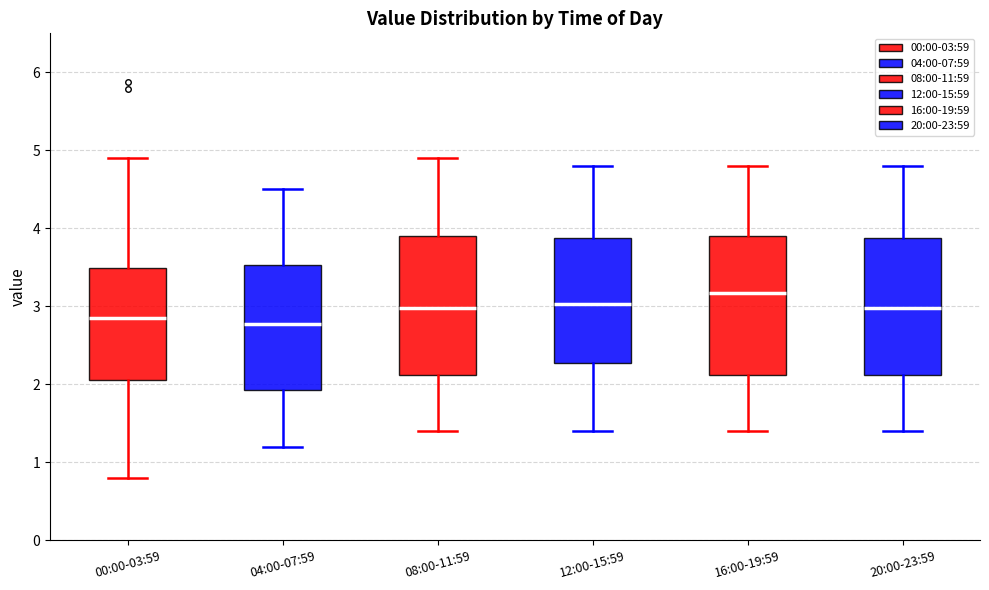

Reading left to right, transcribe this box plot: for each box, give where its median line is, the range the box spans, and where its two whiskers end, as read against the y-axis. The values are not printed on the chart, so give them approximately, as read against the axis.

00:00-03:59: median 2.9, box 2.1 to 3.5, whiskers 0.8 to 4.9
04:00-07:59: median 2.8, box 1.9 to 3.5, whiskers 1.2 to 4.5
08:00-11:59: median 3.0, box 2.1 to 3.9, whiskers 1.4 to 4.9
12:00-15:59: median 3.0, box 2.3 to 3.9, whiskers 1.4 to 4.8
16:00-19:59: median 3.2, box 2.1 to 3.9, whiskers 1.4 to 4.8
20:00-23:59: median 3.0, box 2.1 to 3.9, whiskers 1.4 to 4.8